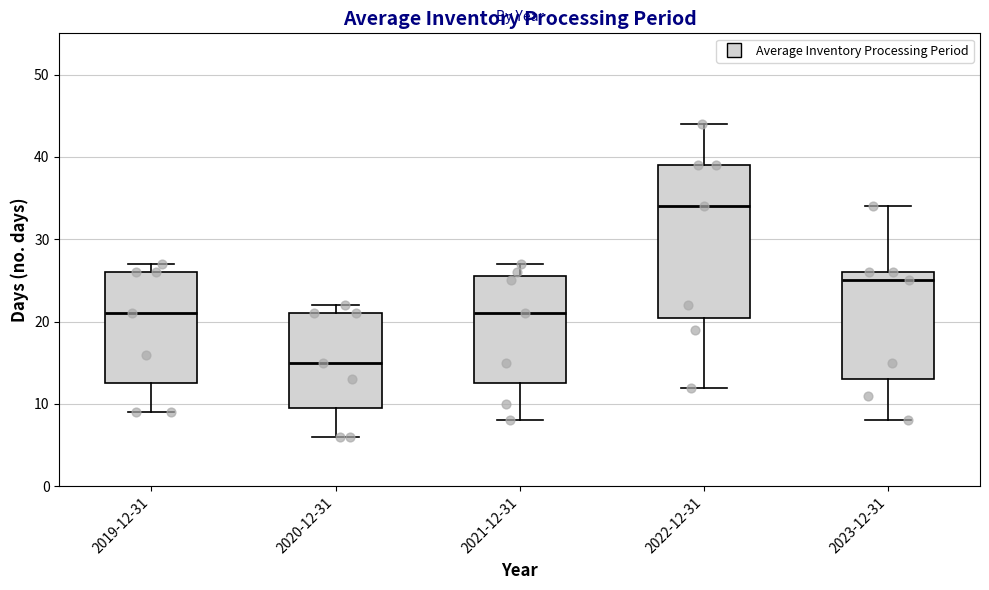

Comparing the boxes themselves (not the whiskers), which one is the tallest?

2022-12-31